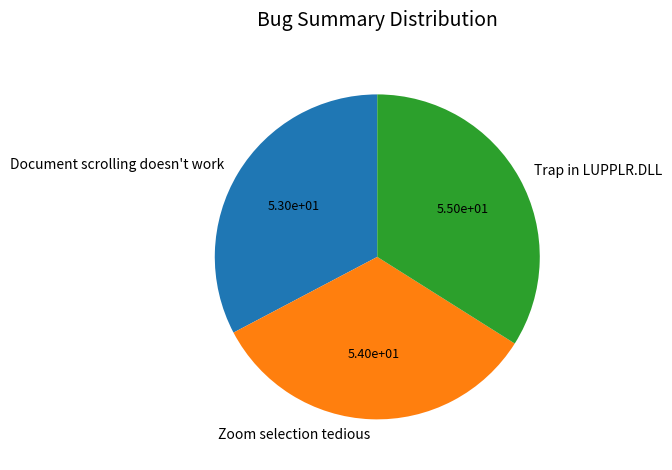

Which category has the biggest portion of the pie?

Trap in LUPPLR.DLL